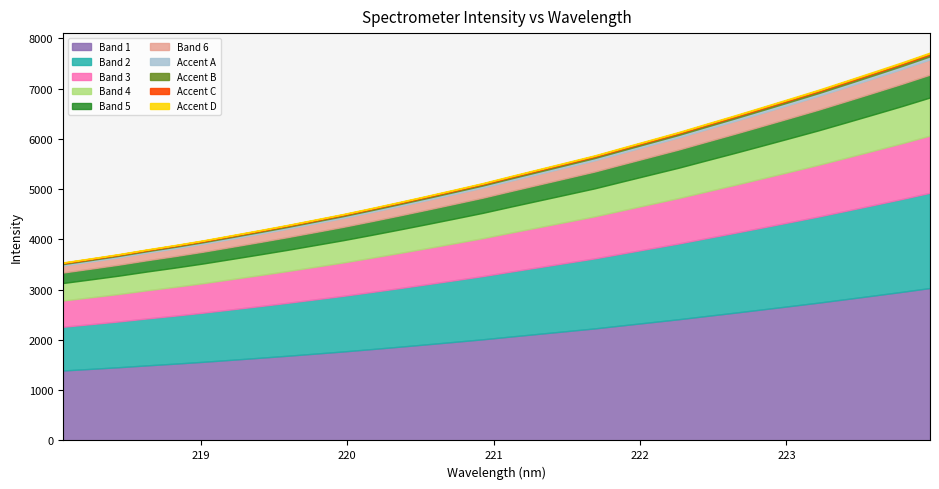

Reading left to right, extract all data points from this chart.

3480.4	3561.1	3643.8	3735.1	3820.9	3911.7	4010.5	4109.9	4211.8	4318.5	4426.1	4541.9	4660.8	4782.4	4906.3	5032.0	5169.5	5304.1	5438.7	5573.8	5726.7	5878.3	6029.3	6192.4	6354.0	6519.4	6686.2	6854.4	7032.2	7211.6	7392.9	7582.7